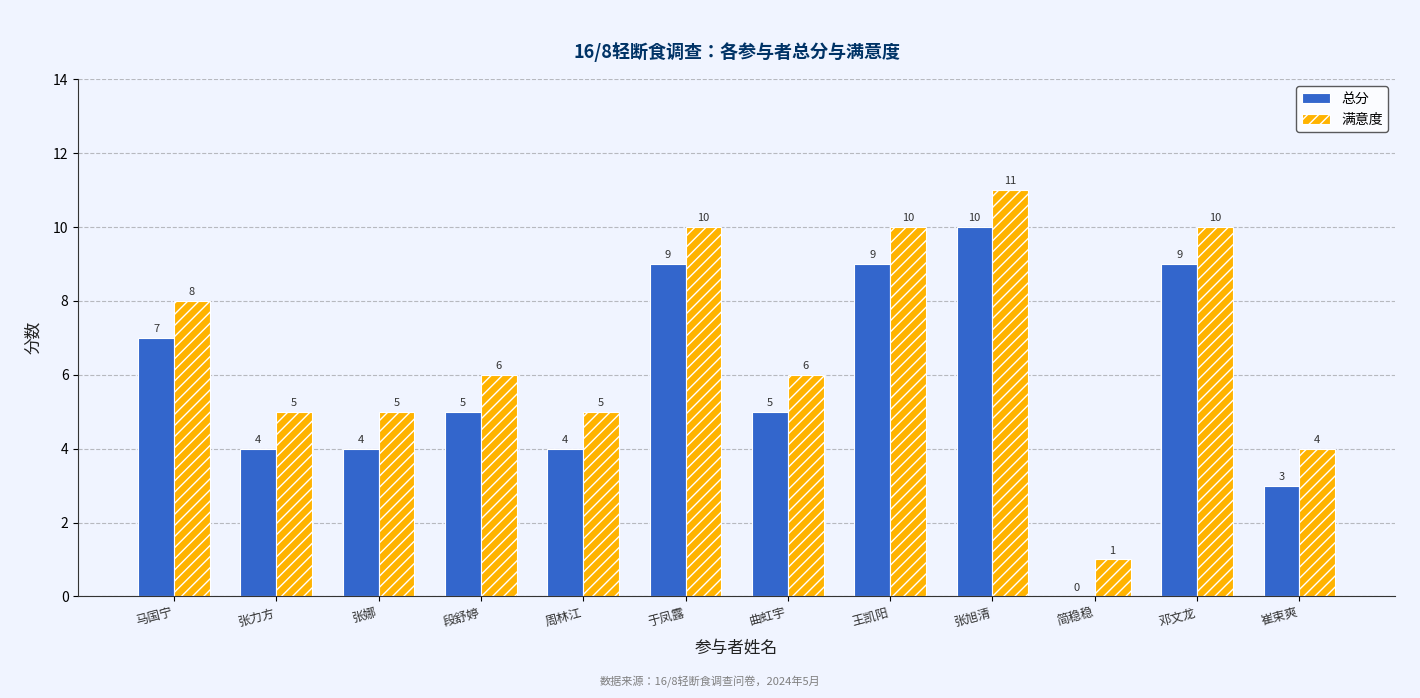

How many 总分 values are between 4 and 9?

9